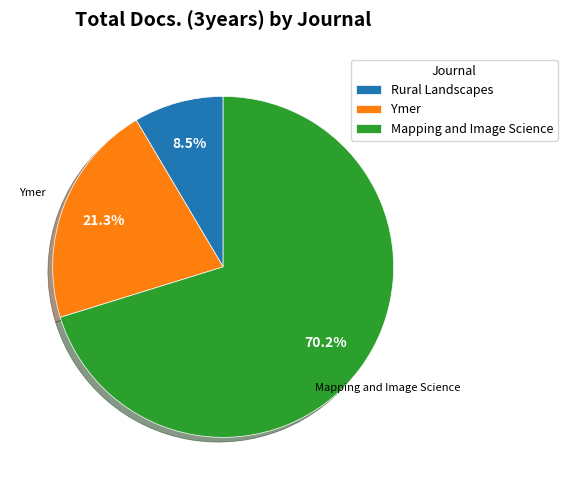

To the nearest percent, what is the average slice percentage?

33%